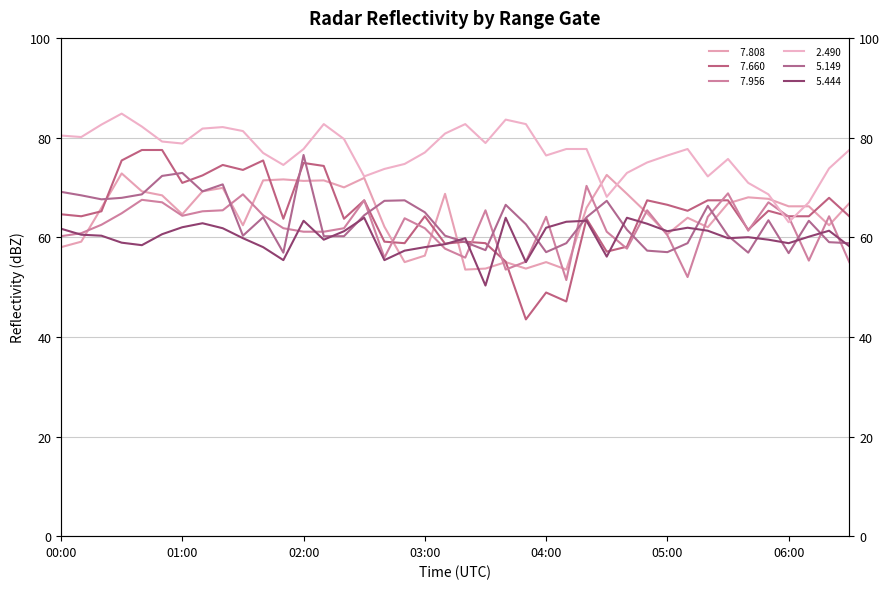

Where is   2.490 nearest to the value 73?

04:40